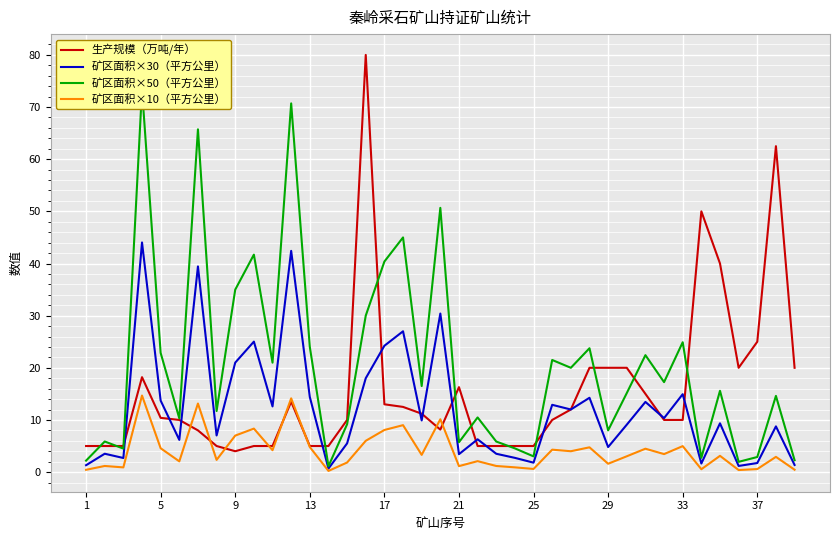

What is the maximum value for 生产规模（万吨/年）?

80.0